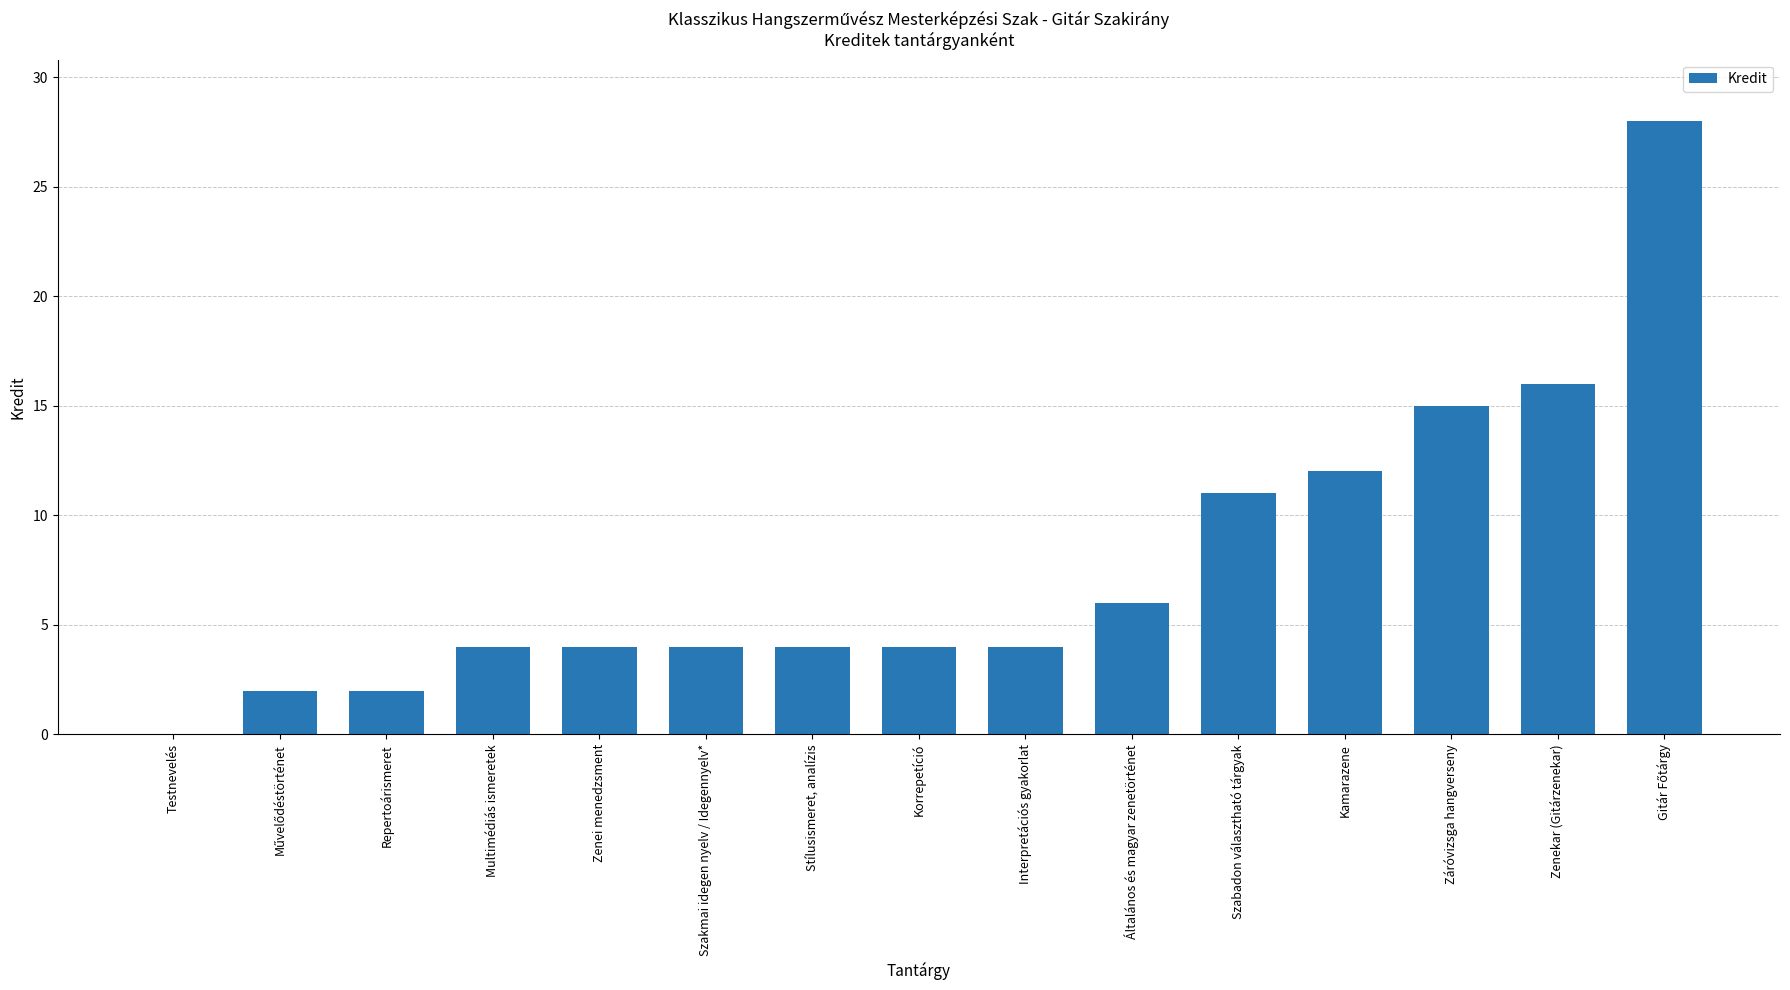

Is it true that the value at Interpretációs gyakorlat is 6?

False